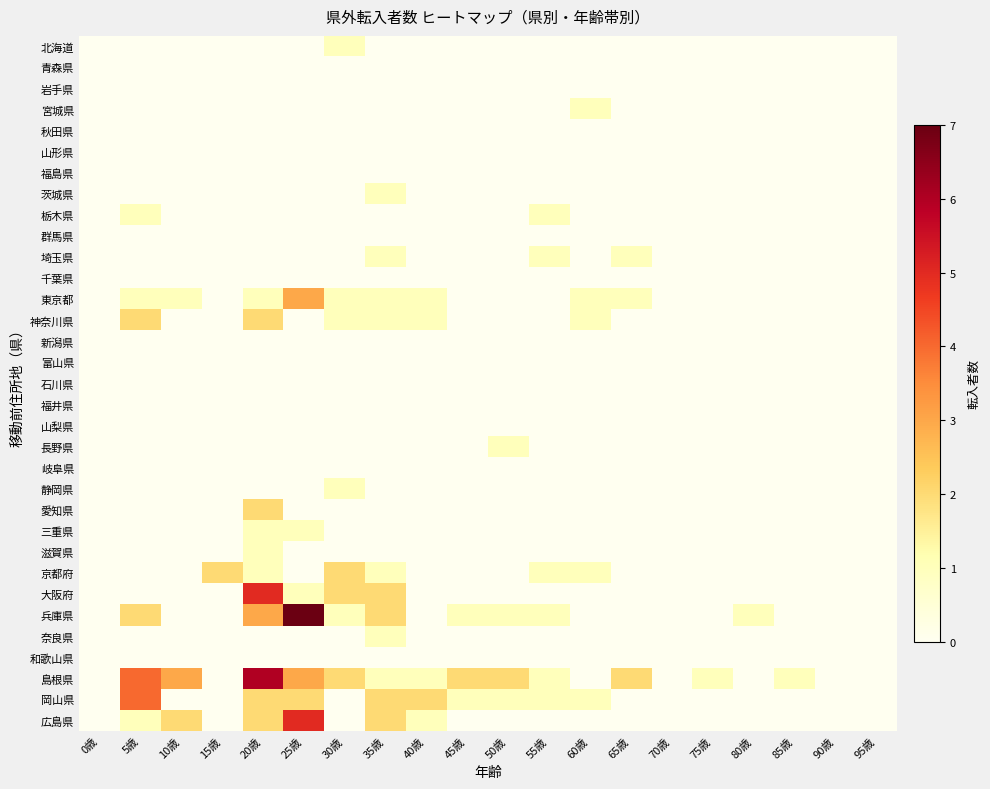

Which label corresponds to the largest value in the chart?

25歳